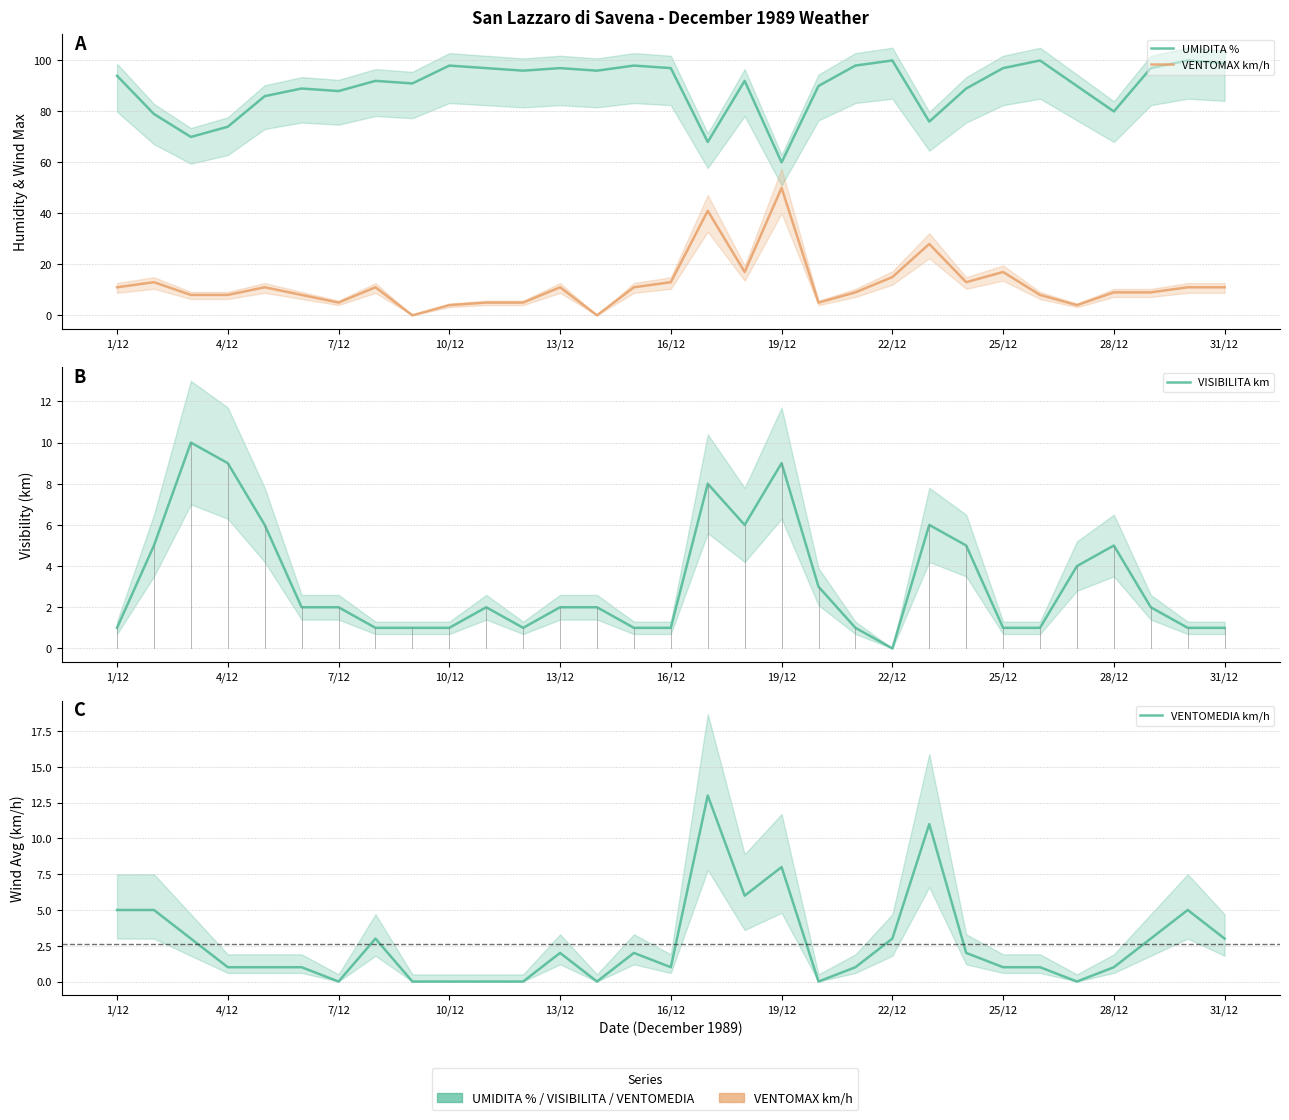

True or false: VENTOMAX km/h and VENTOMEDIA km/h cross at least once.

False